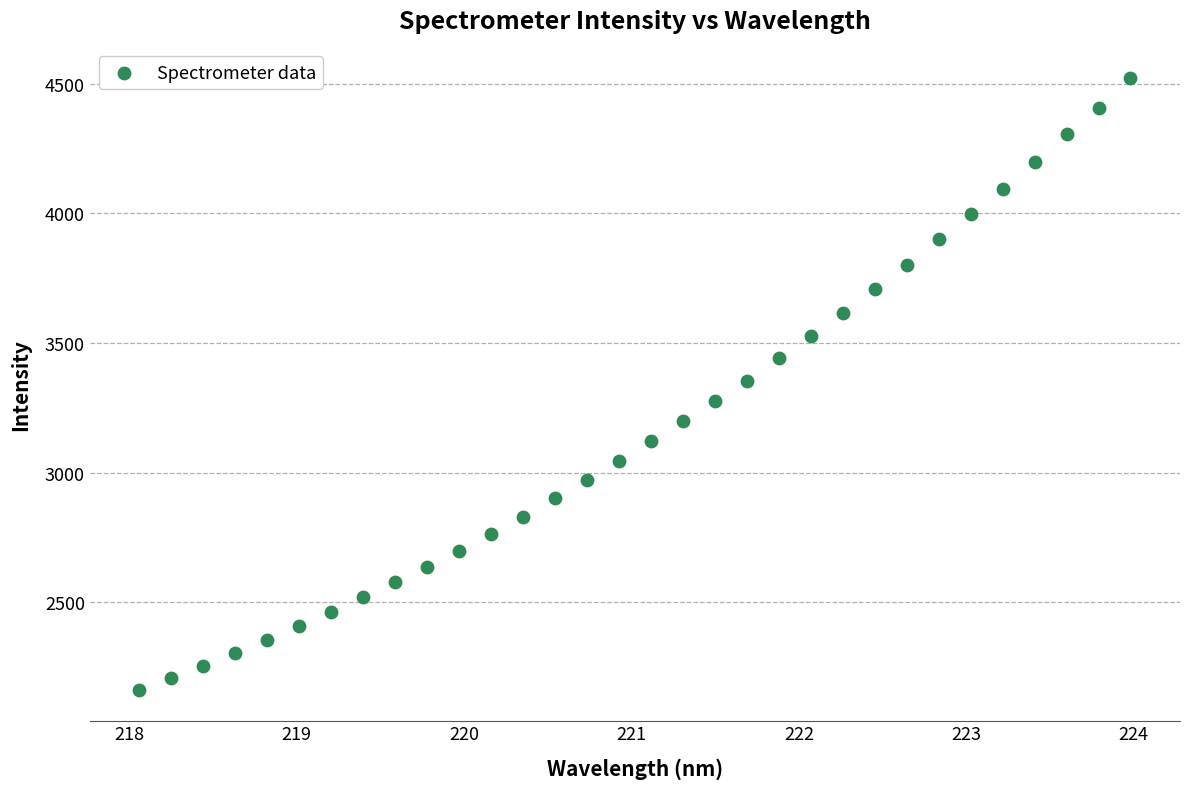

What is the range of Y values (max minus min)?

2361.8